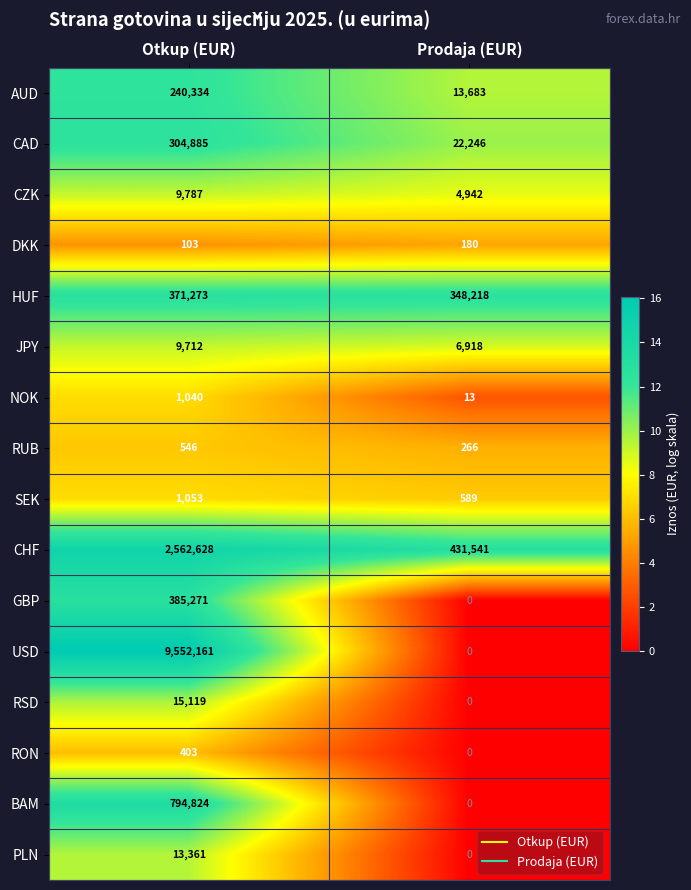

At which category is the sum across all series the highest?

Otkup (EUR)